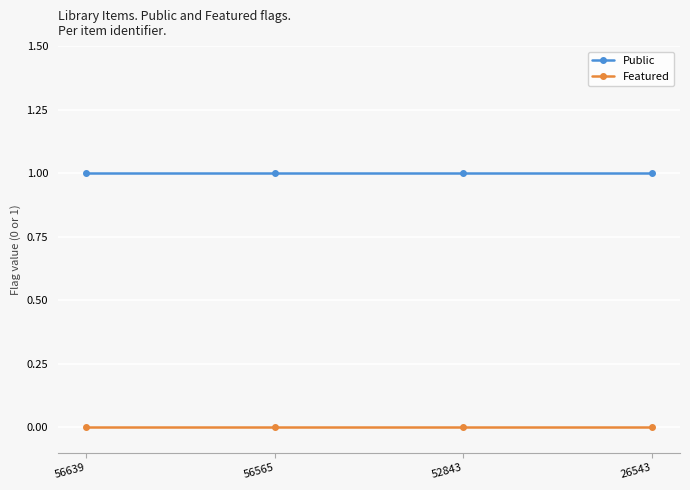

True or false: Public has more than 1 points higher than both neighbors.

False